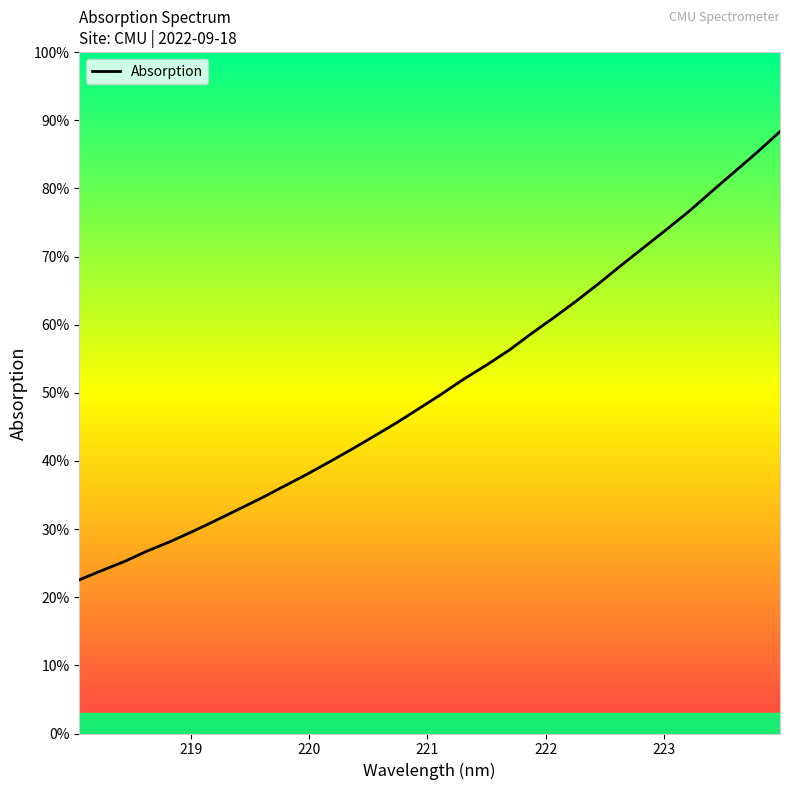

Does the chart have visible grid lines?

No